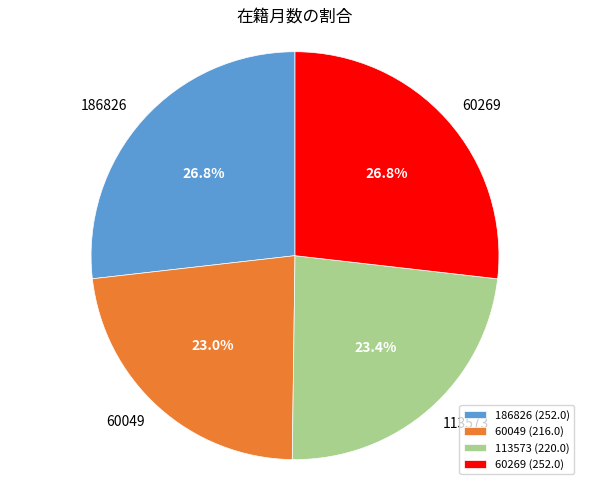

What percentage is NOT represented by 60269?

73.2%